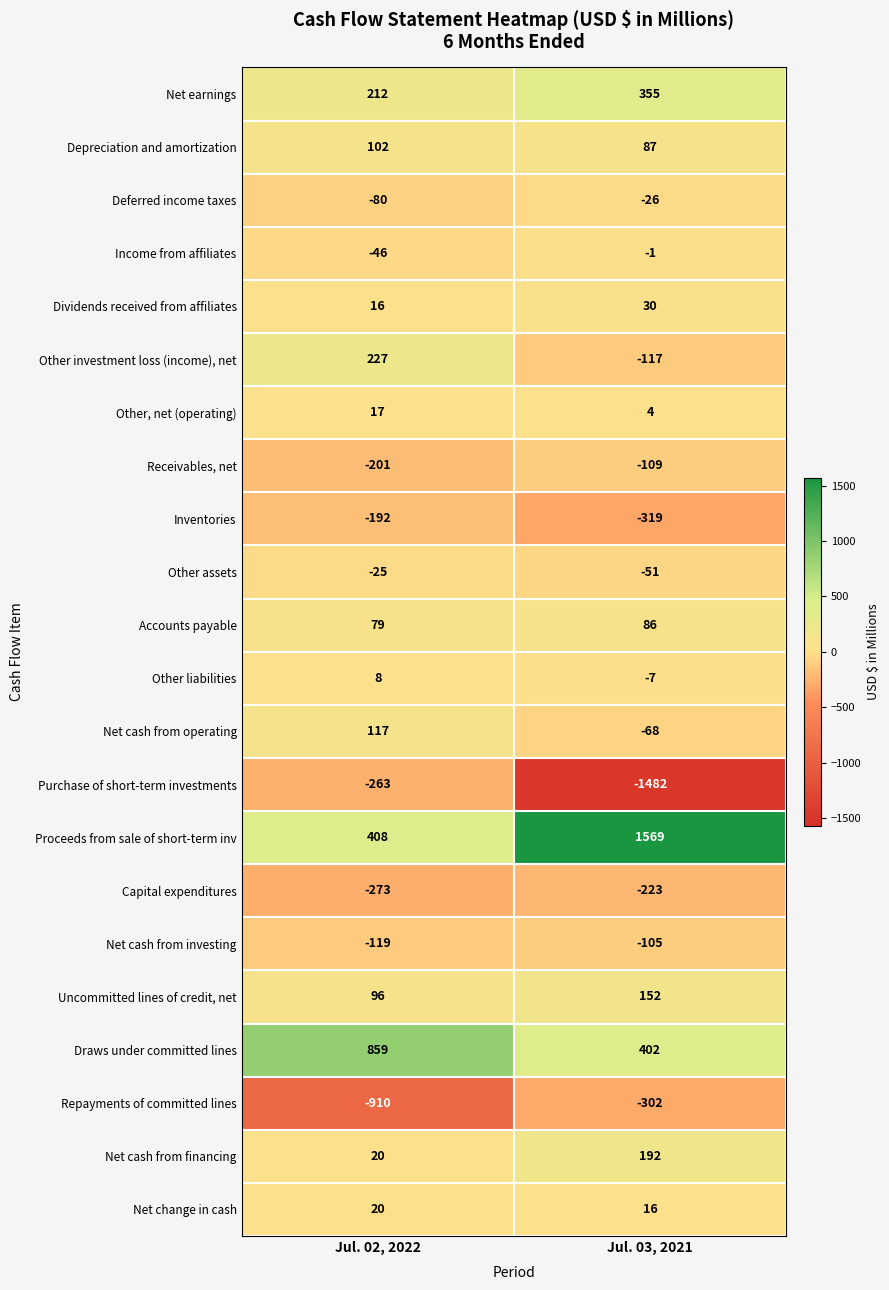

What is the spread (max minus min) of values at Jul. 02, 2022?

1769